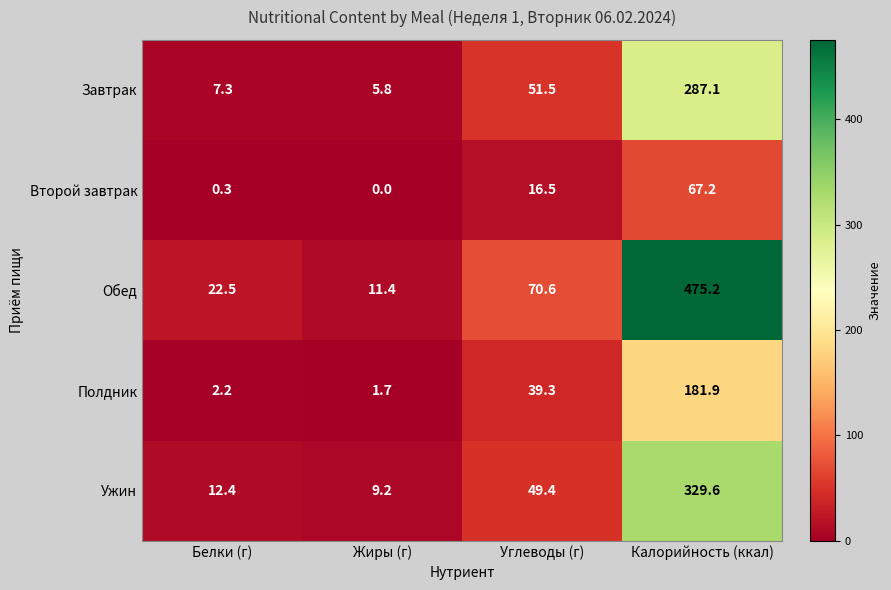

What is the sum of the Обед values at Белки (г) and Углеводы (г)?

93.1